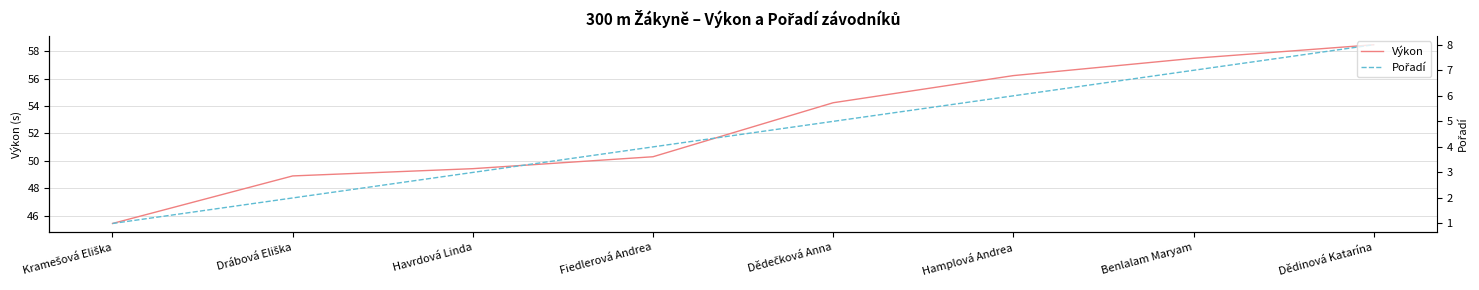

Rank the series by their average value, from highest to lowest.

Výkon, Pořadí